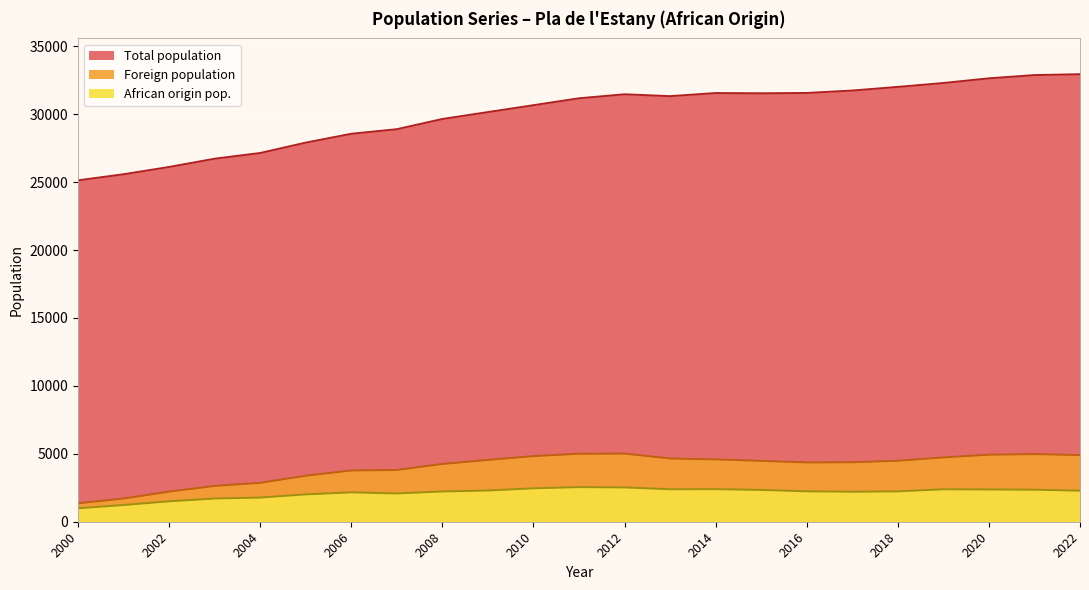

What is the average value of the African origin pop. series?

2121